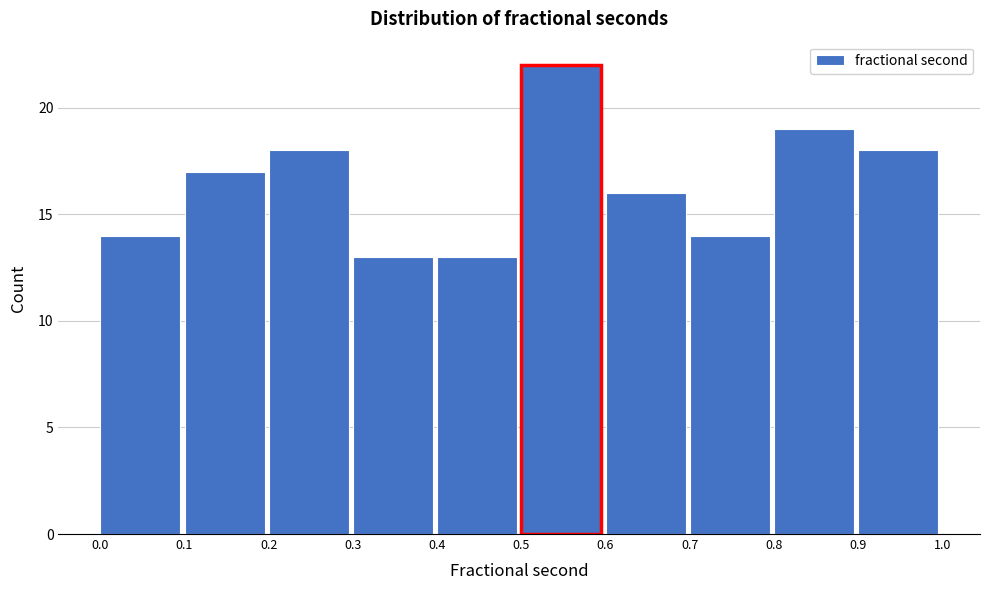

Reading left to right, extract all data points from this chart.

14	17	18	13	13	22	16	14	19	18